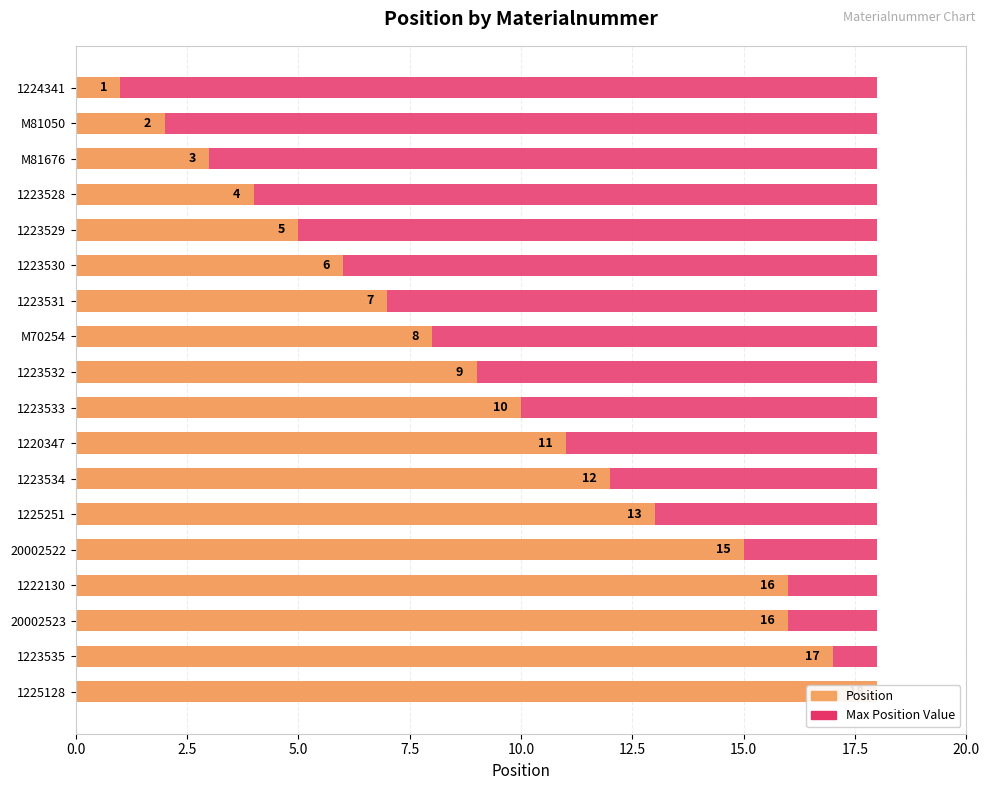

Which series has the largest total across all categories?

Position